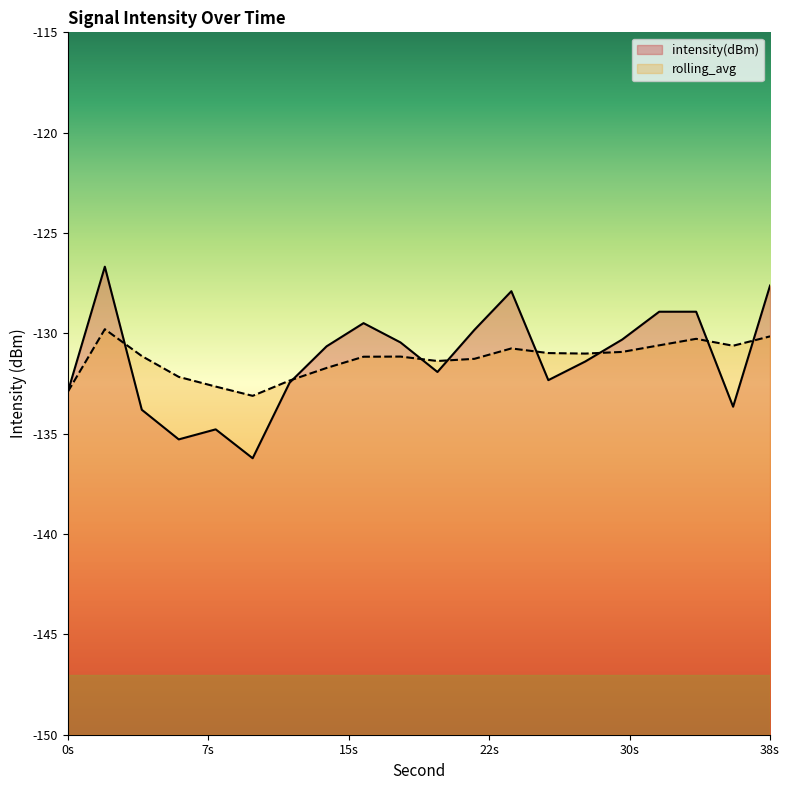

What is the minimum value for rolling_avg?

-133.1